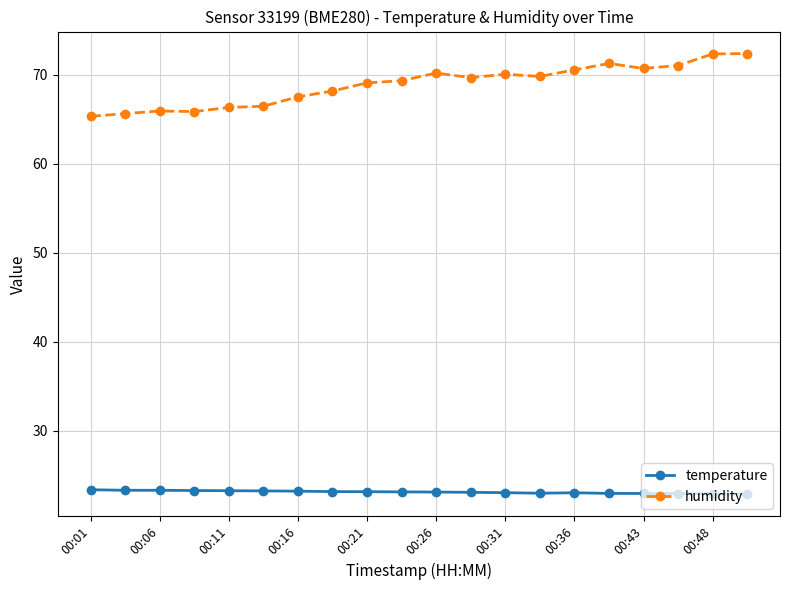

True or false: temperature and humidity cross at least once.

False